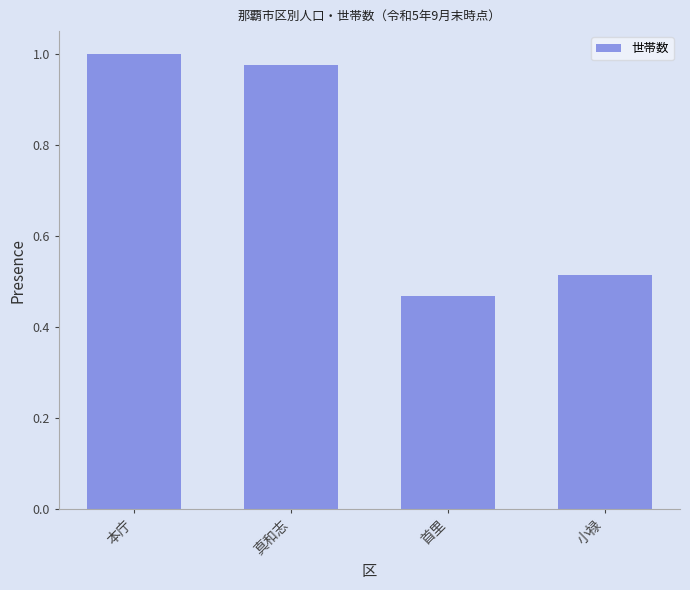

The value at 小禄 is 0.9. True or false?

False